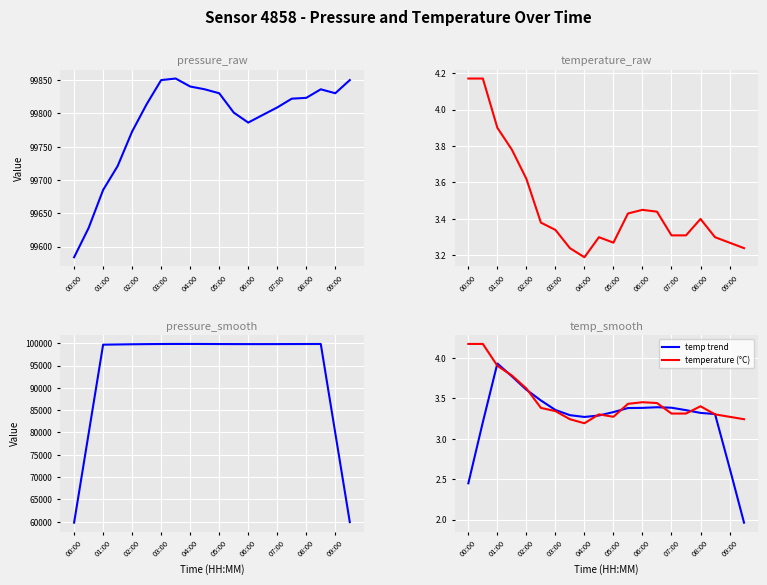

Read the pressure trend value at 06:00.

99804.8